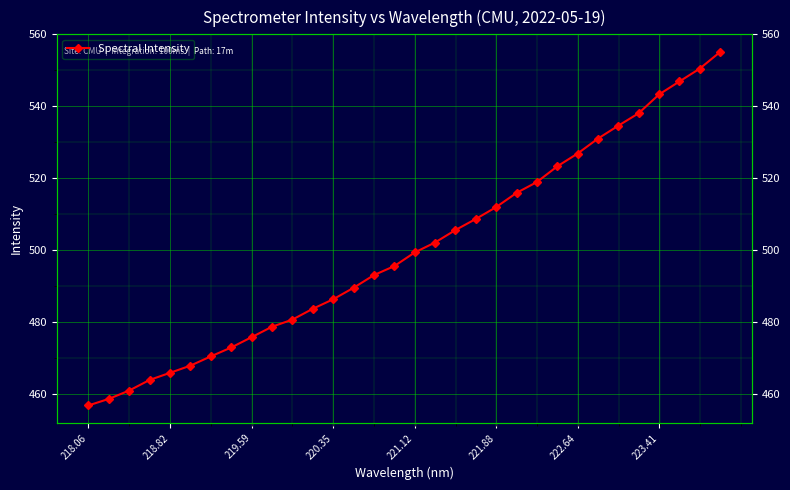

The chart shows a value of 257.7 at 218.82. True or false?

False